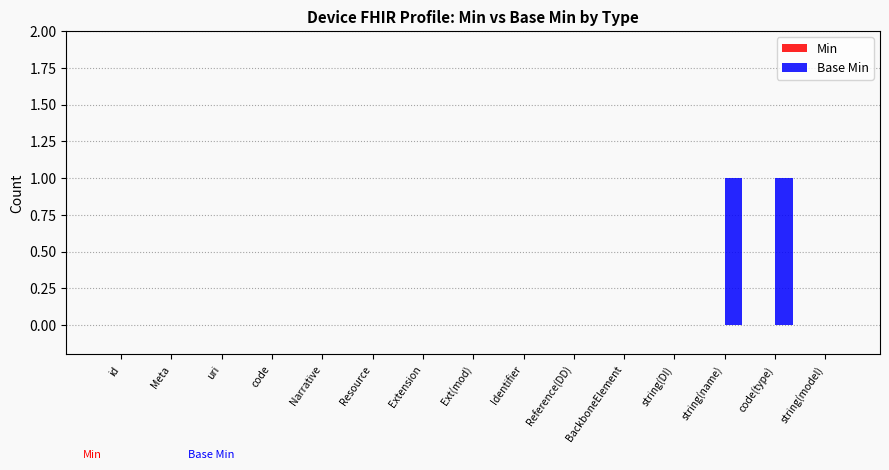

What is the change in value from Meta to string(name)?

+1